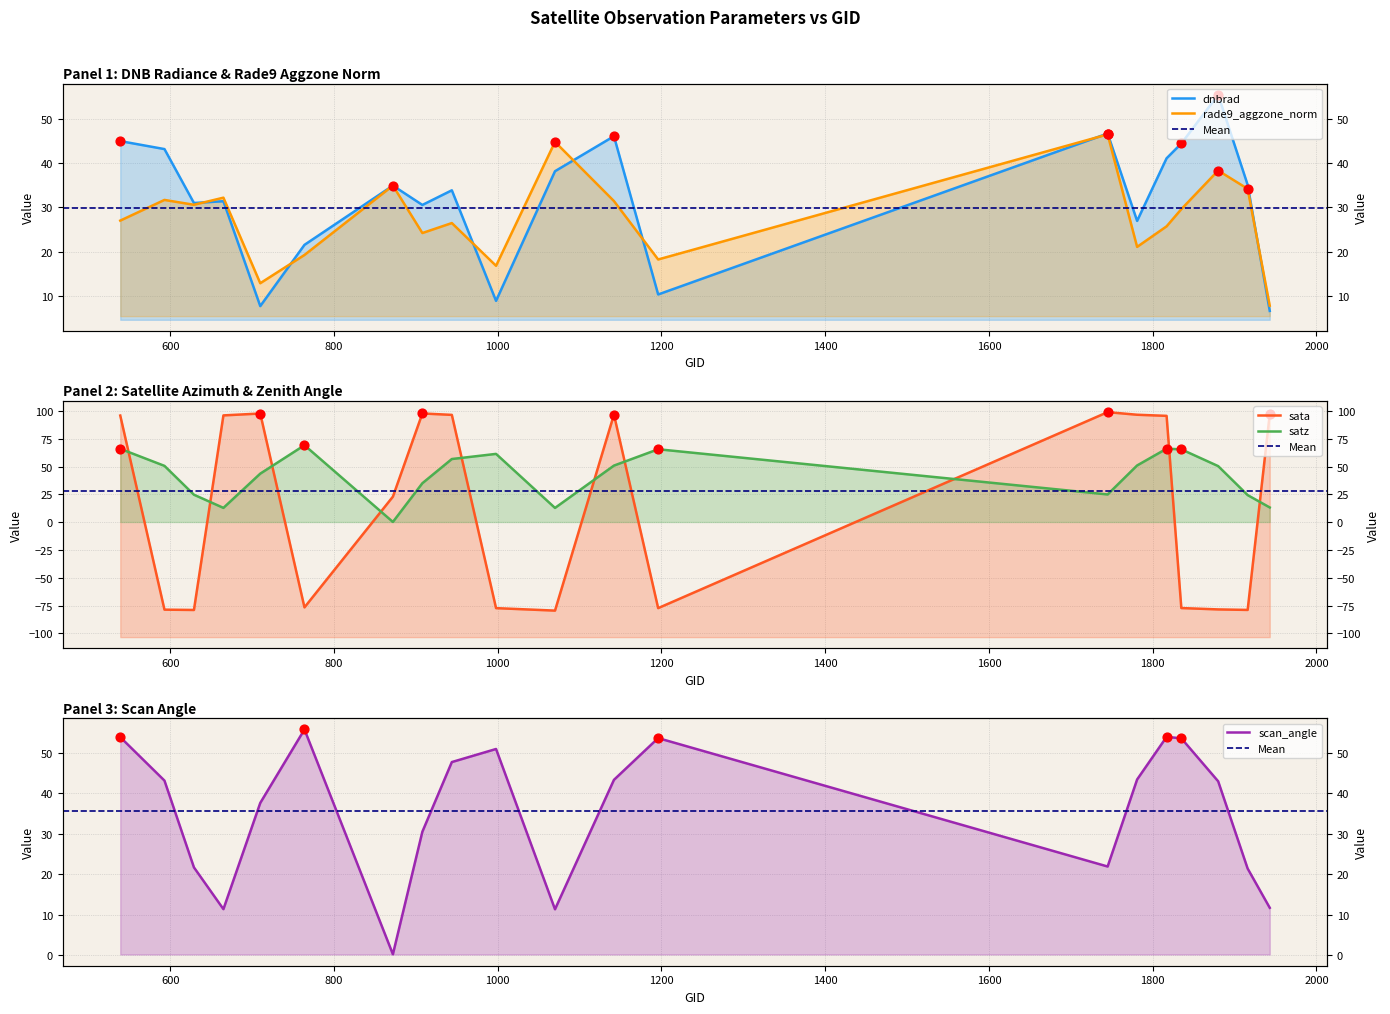

At how many categories does at least one series exceed -54?

20